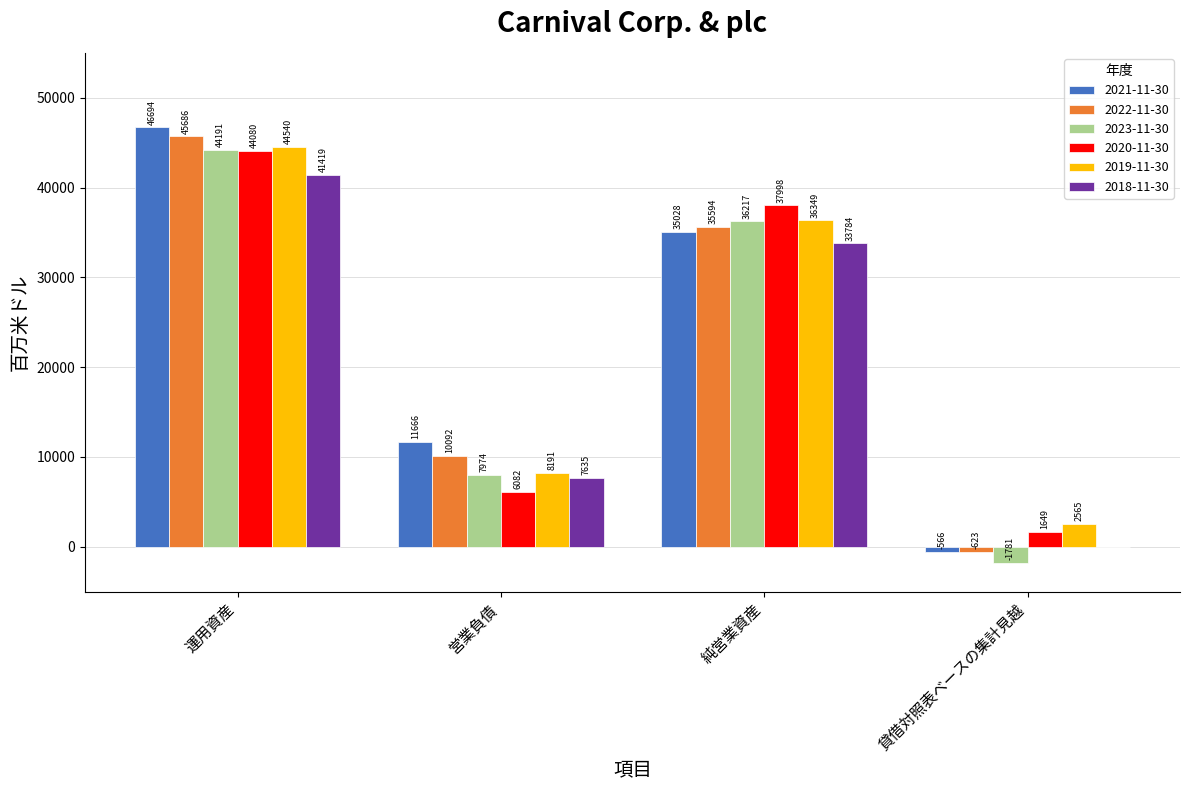

What is the sum of all 2019-11-30 values?

91645